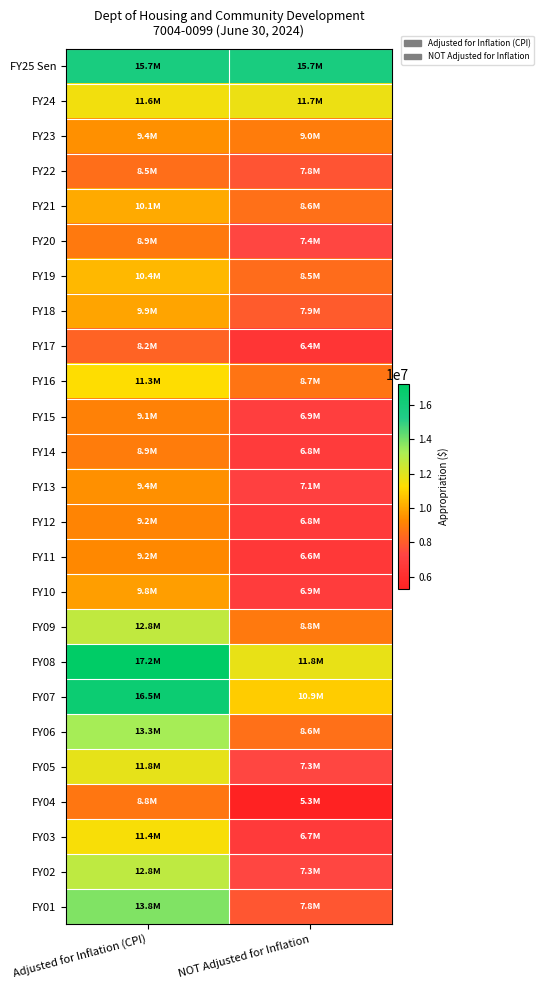

At how many categories does at least one series exceed 6959811?

2